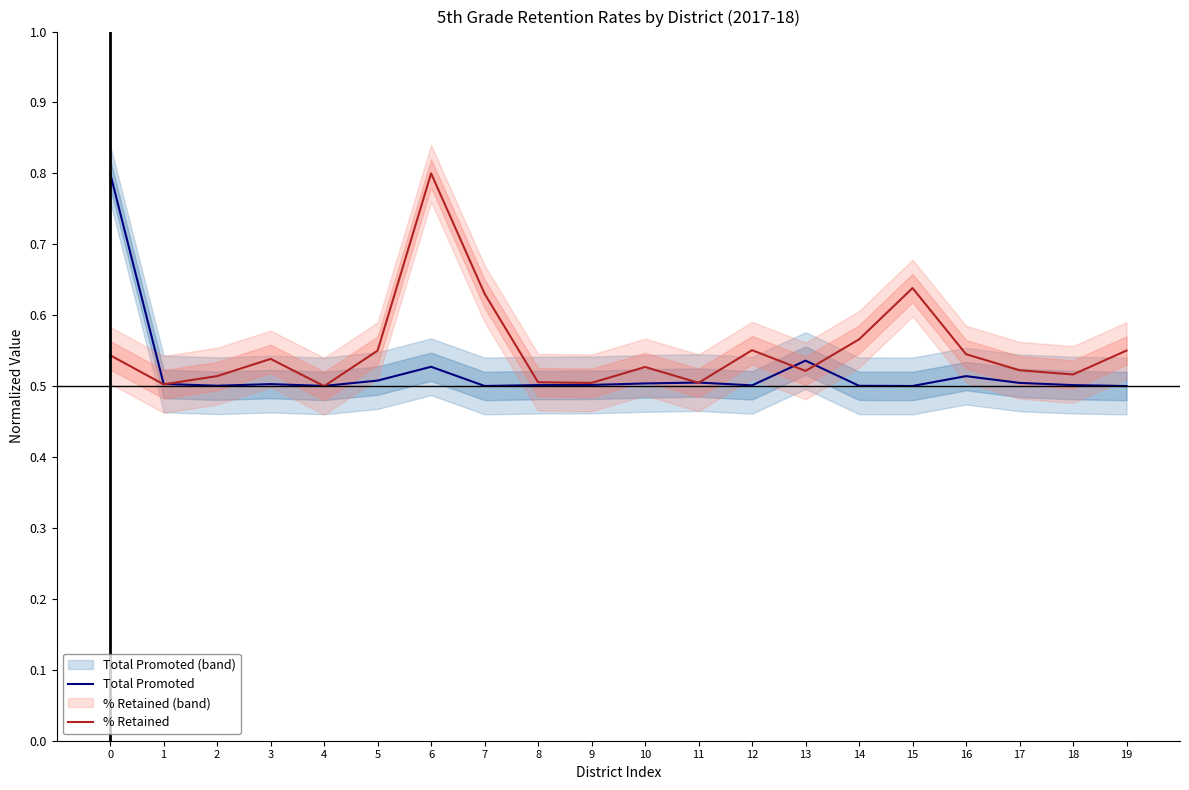

How many categories are shown in the chart?

20